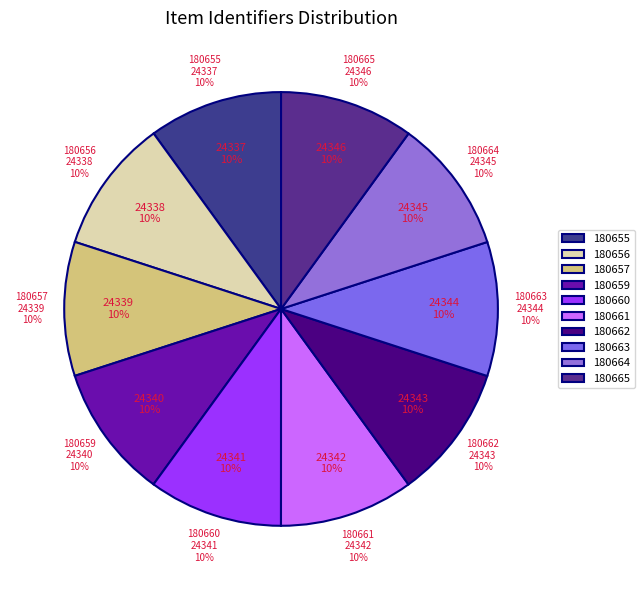

To the nearest percent, what portion does 180660 represent?

10%